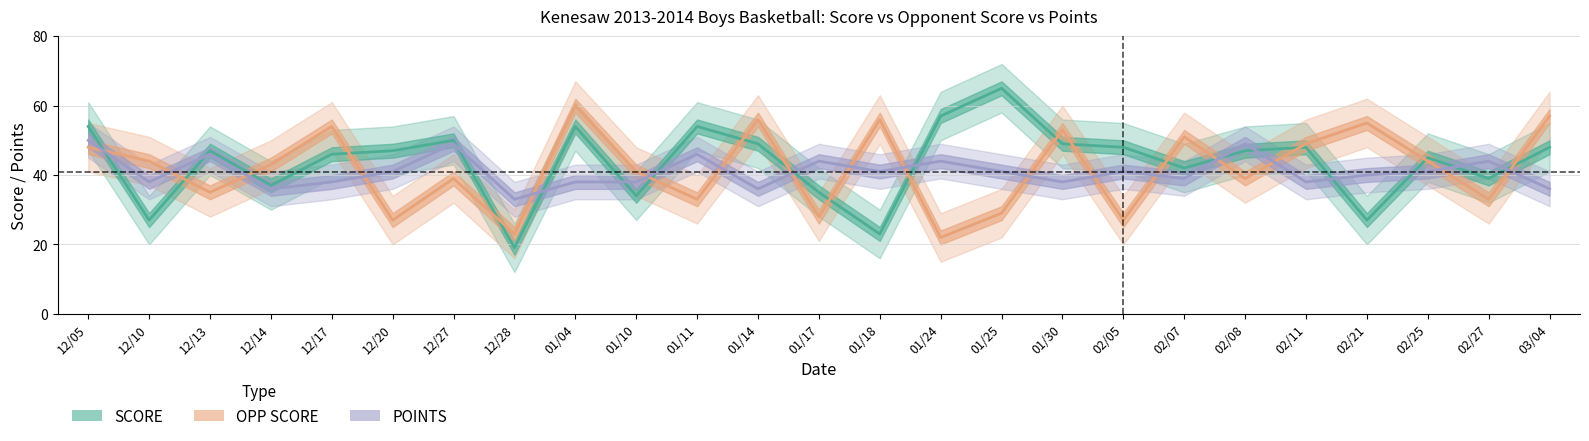

Which series has the largest total across all categories?

SCORE